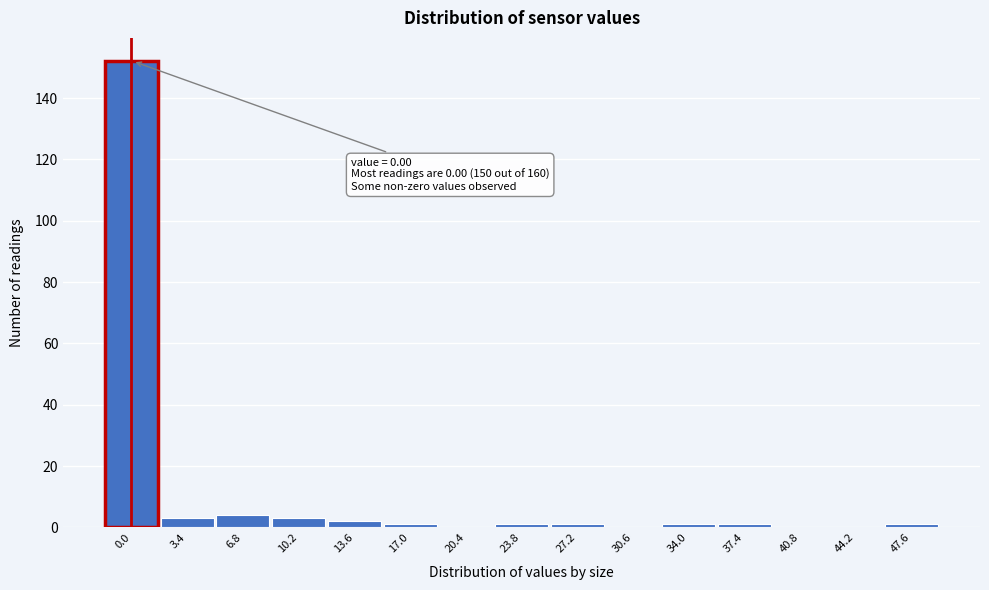

Reading left to right, extract all data points from this chart.

0.0=152	3.4=3	6.8=4	10.2=3	13.6=2	17.0=1	20.4=0	23.8=1	27.2=1	30.6=0	34.0=1	37.4=1	40.8=0	44.2=0	47.6=1